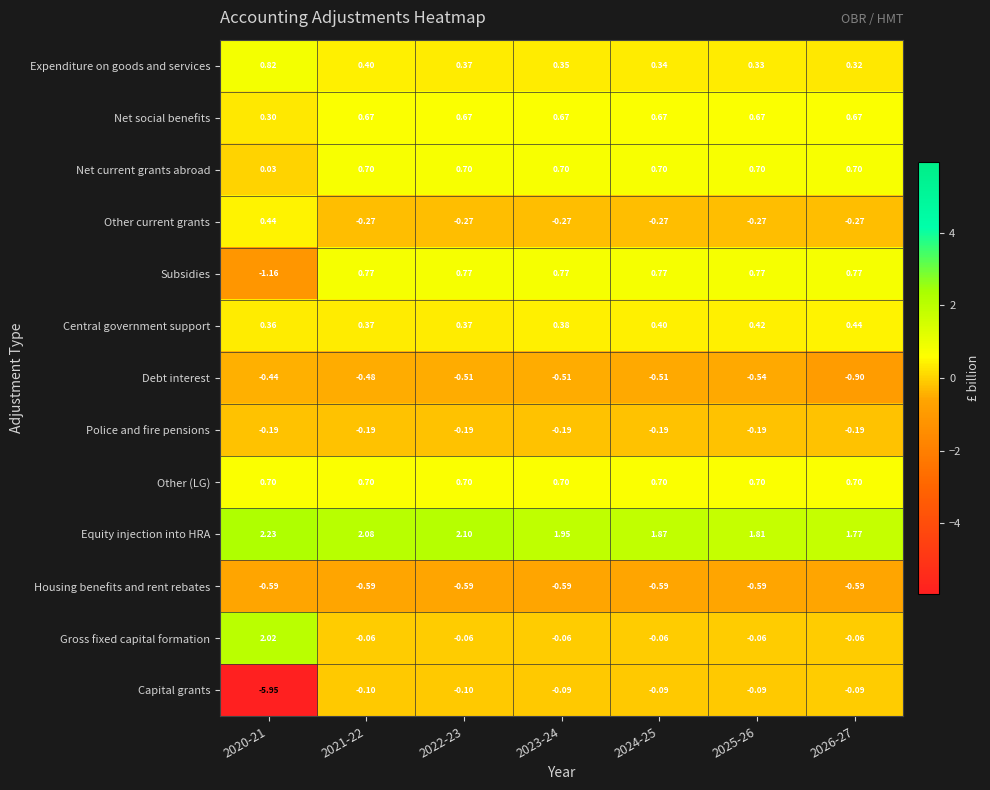

At which category is the sum across all series the highest?

2021-22